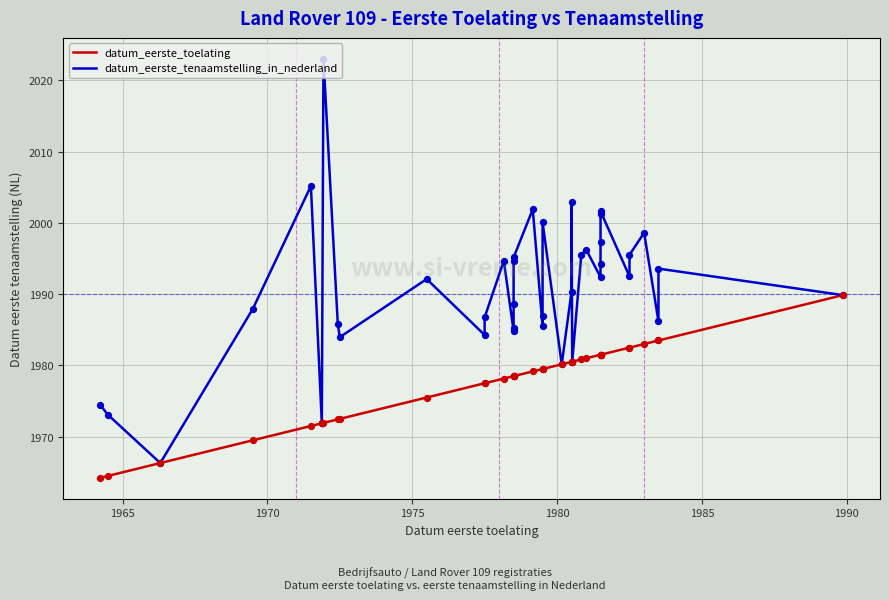

At how many categories does at least one series exceed 1974?

36